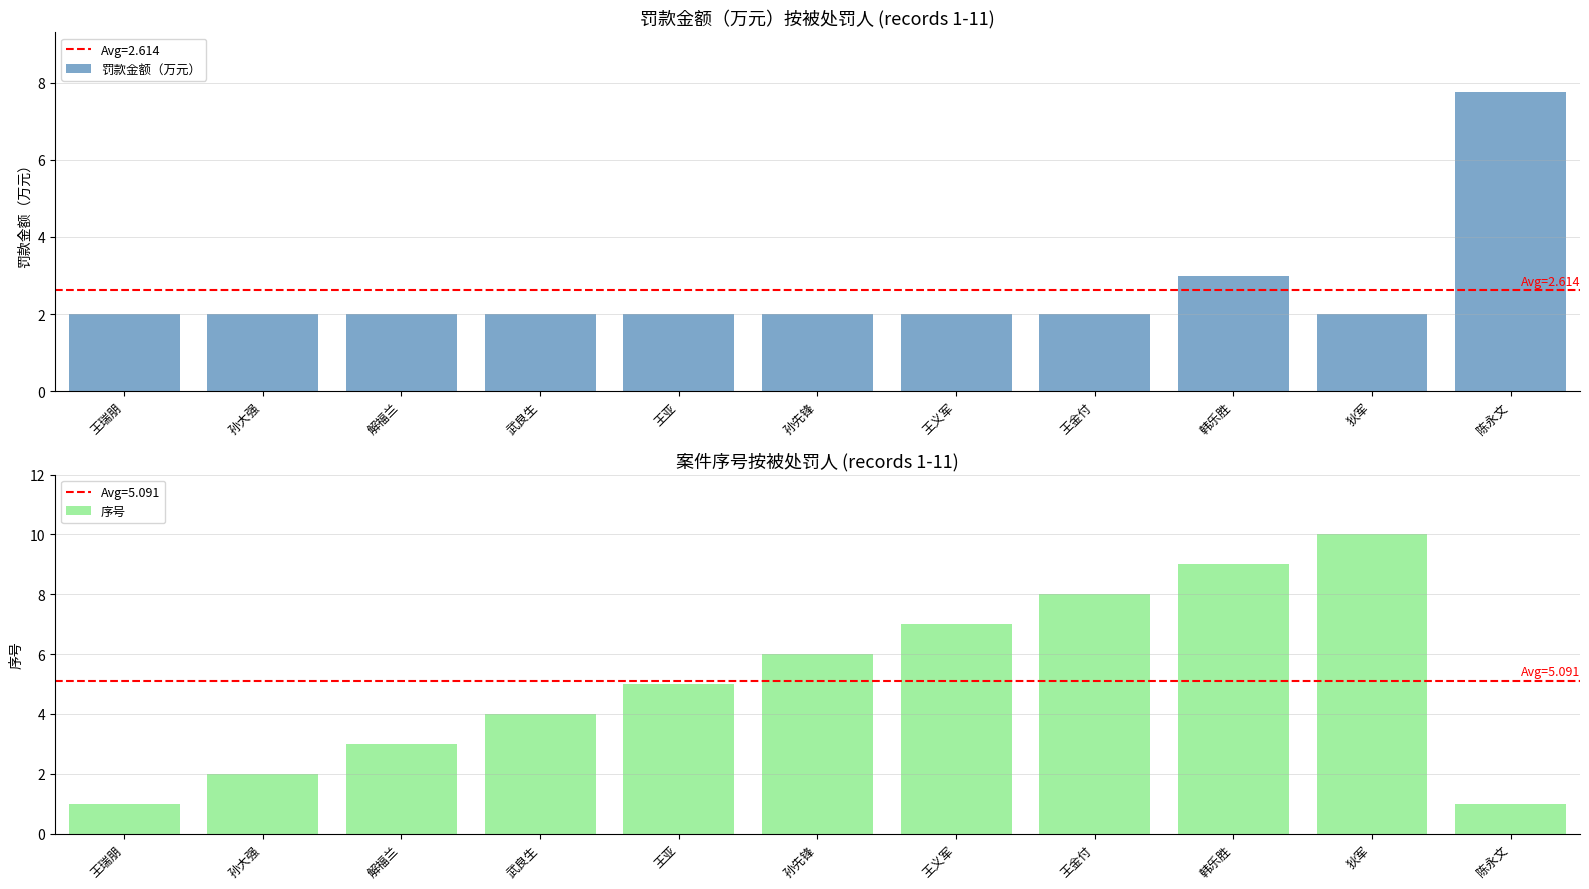

At how many categories does at least one series exceed 3?

8